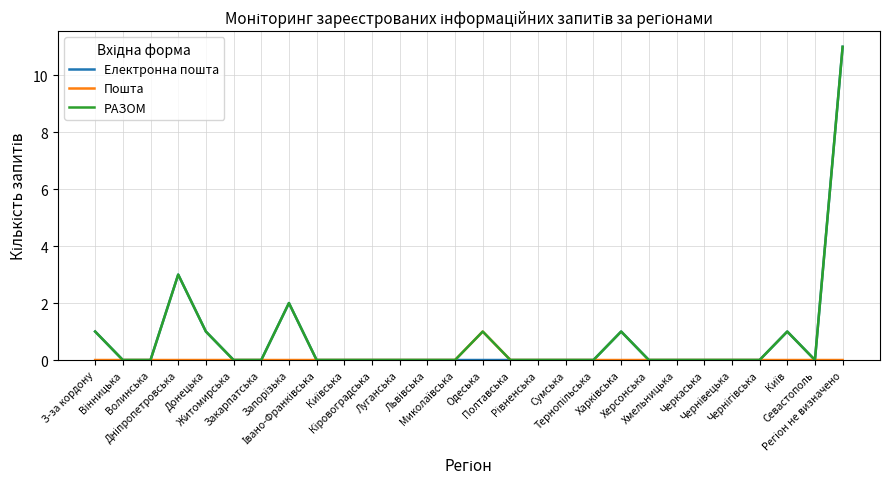

The Електронна пошта series shows 0 at Житомирська. True or false?

True